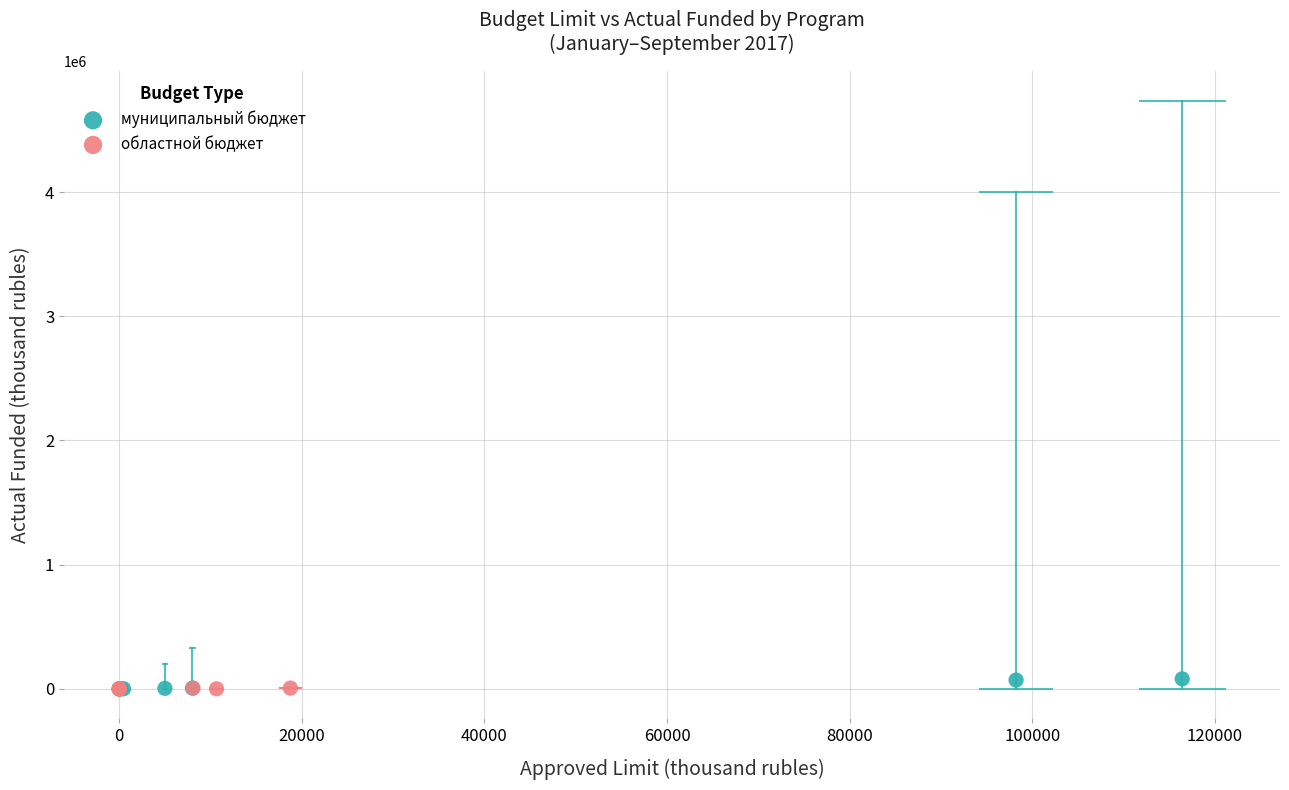

Which series reaches the maximum Y coordinate?

муниципальный бюджет